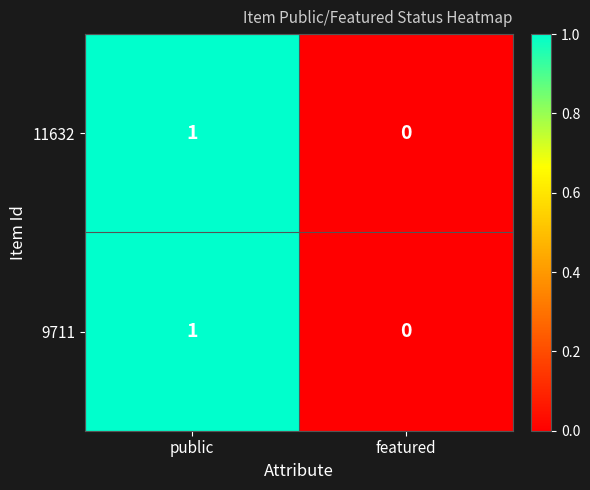

At which label is 11632 closest to 0?

featured